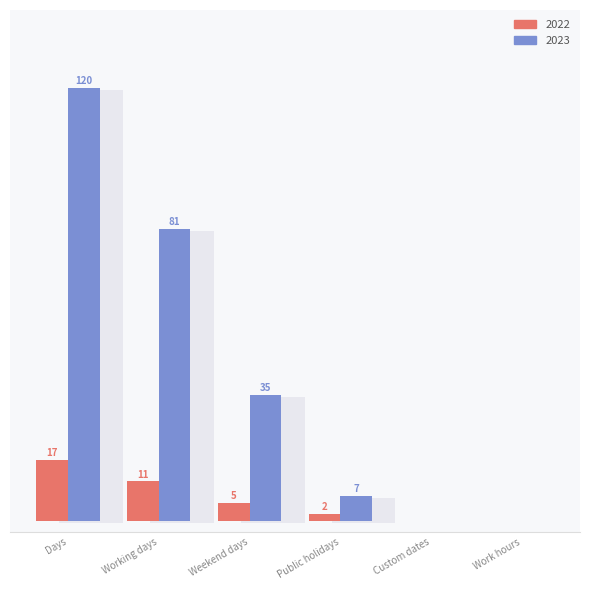

At which category is the sum across all series the highest?

Days